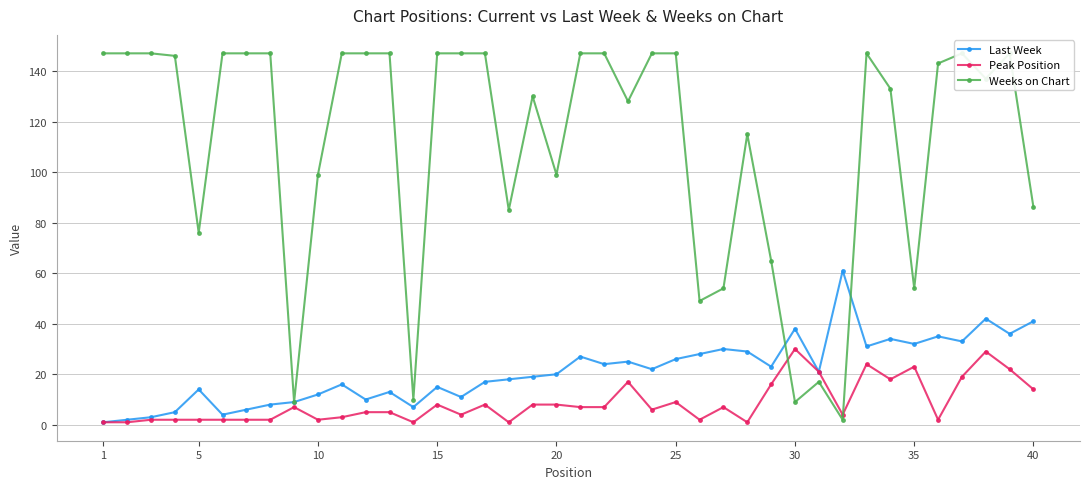

True or false: Peak Position has a value of 8 at 15.

True